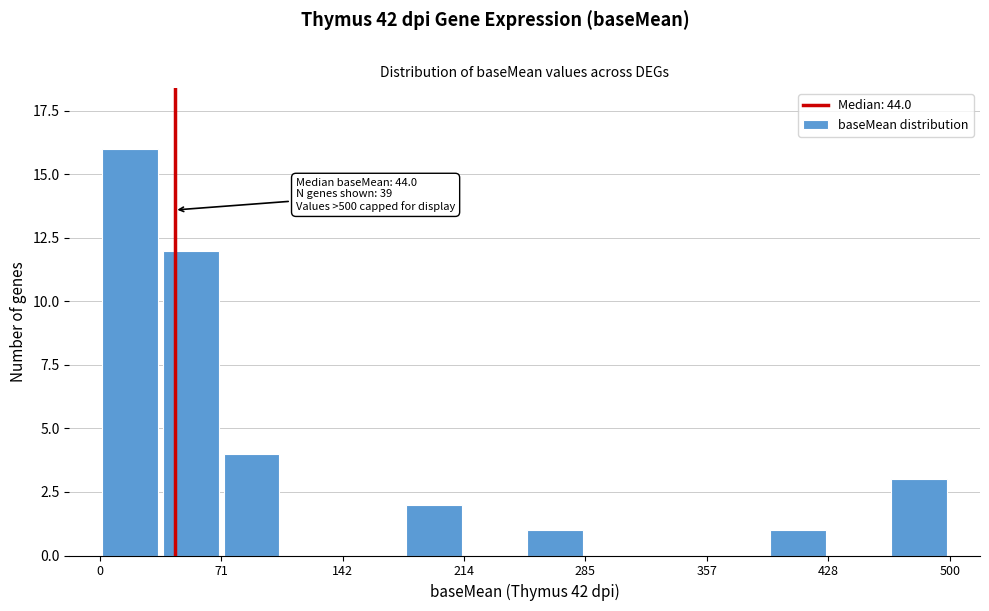

Around what value on the x-axis is the tallest bar? Give the approximate position of its centre, as read against the axis.

20